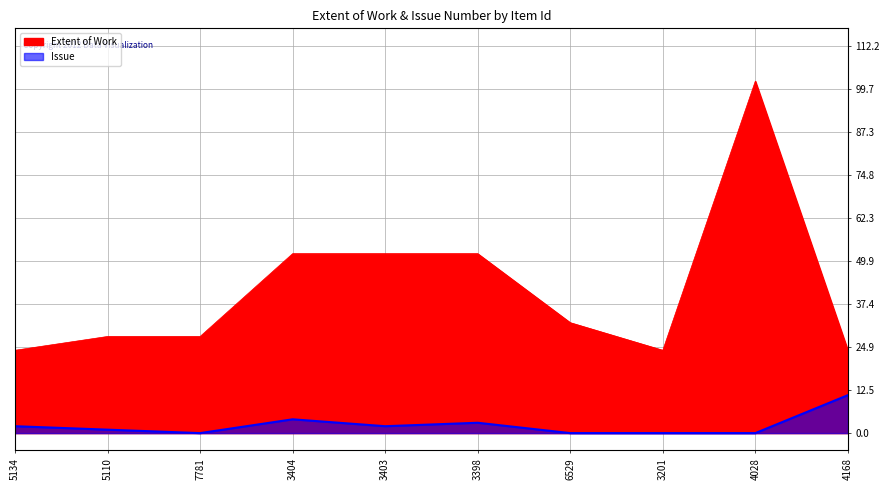

Reading left to right, extract all data points from this chart.

Extent of Work: 24	28	28	52	52	52	32	24	102	24
Issue: 2	1	0	4	2	3	0	0	0	11